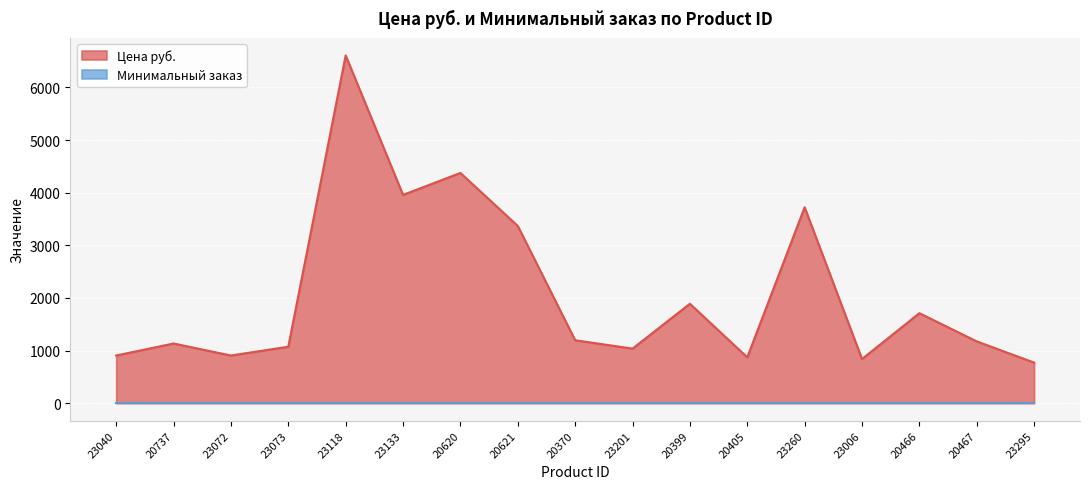

At which label is the value closest to 3690?

23260